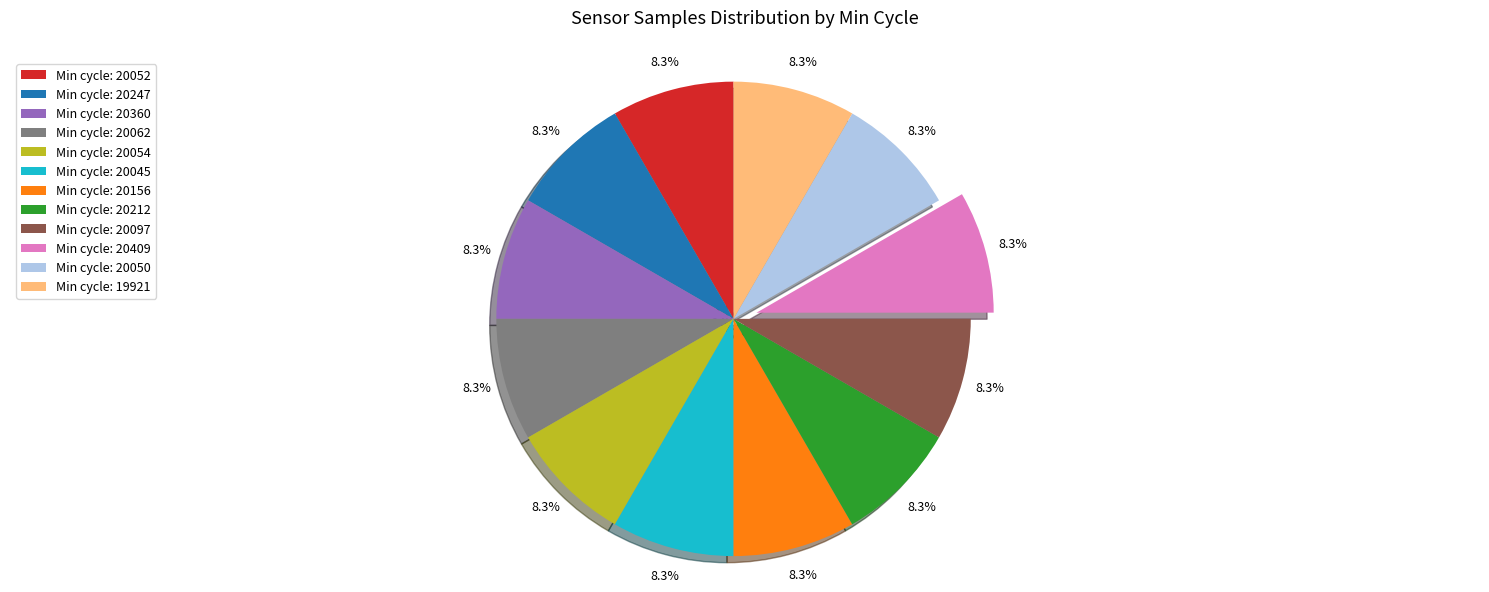

Is there any slice that represents more than half of the pie?

No